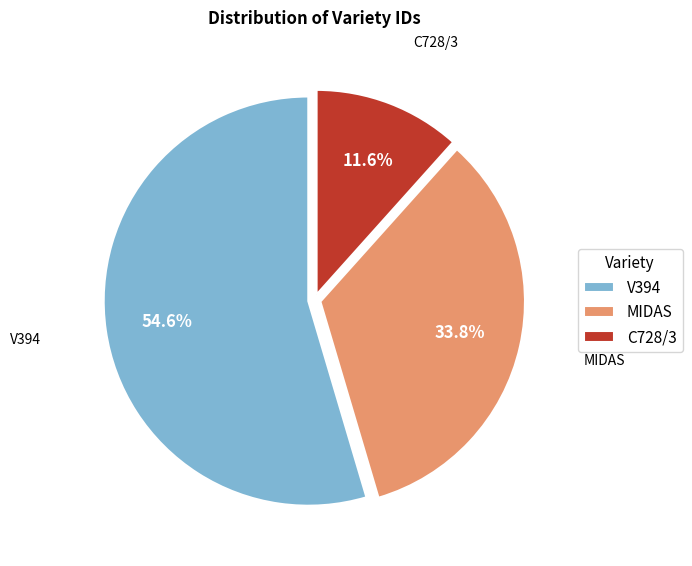

To the nearest percent, what is the average slice percentage?

33%